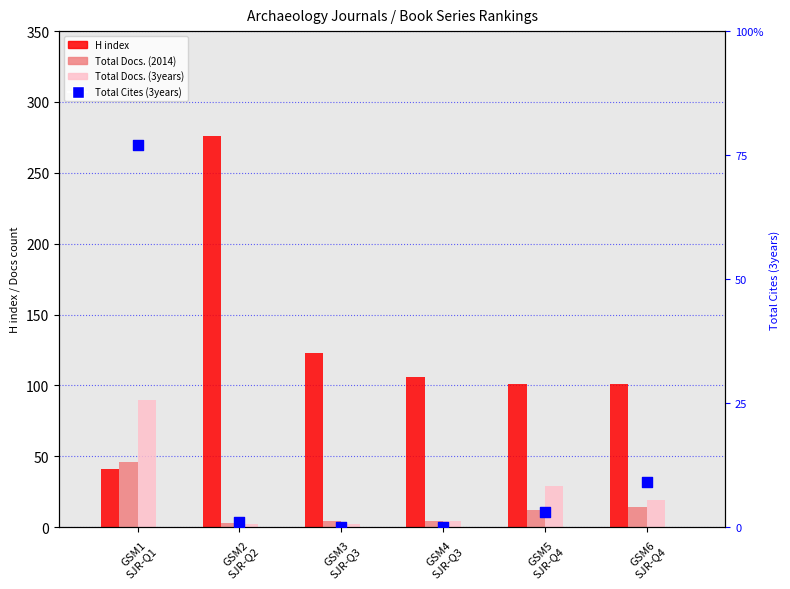

Which series reaches the minimum Y coordinate?

Total Cites (3years)